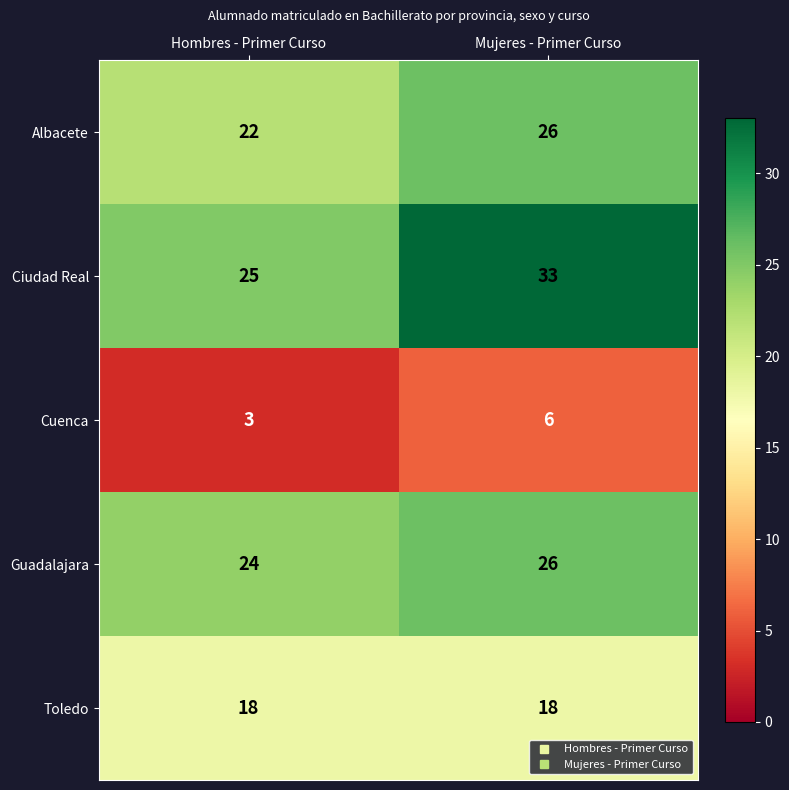

List the labels in order of Cuenca value, smallest first.

Hombres - Primer Curso, Mujeres - Primer Curso